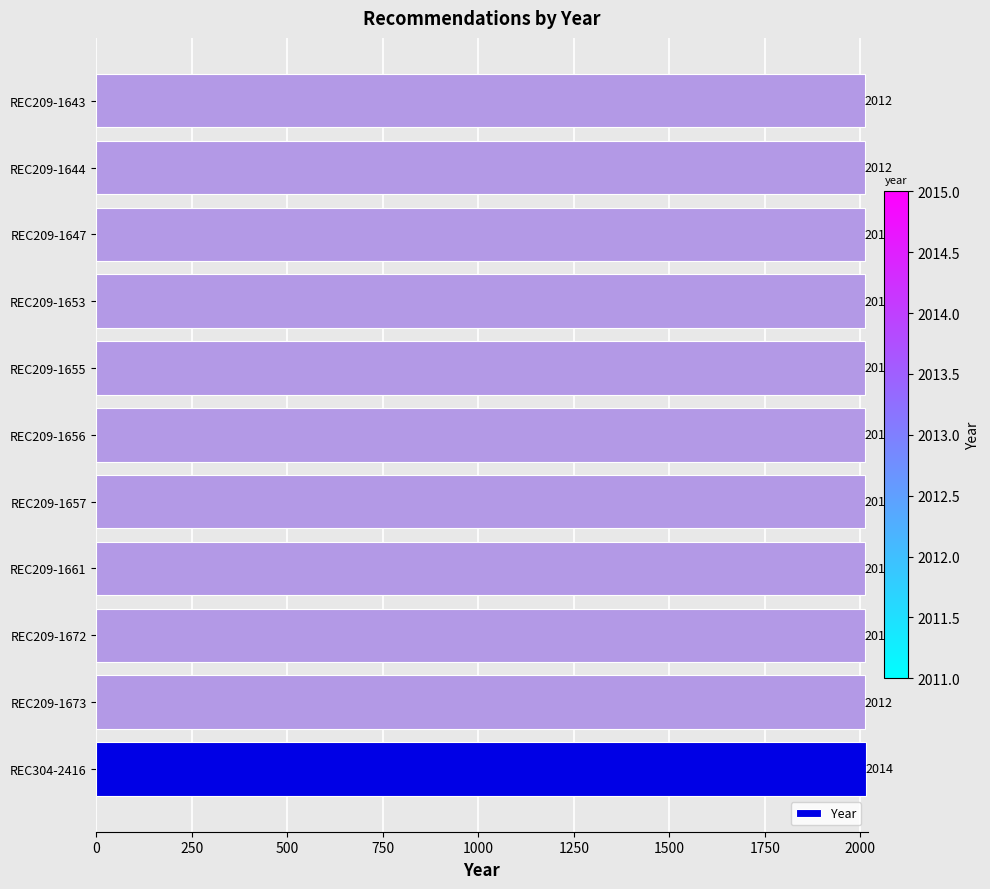

Approximately how many times larger is the value at REC209-1656 compared to REC209-1647?

1.0